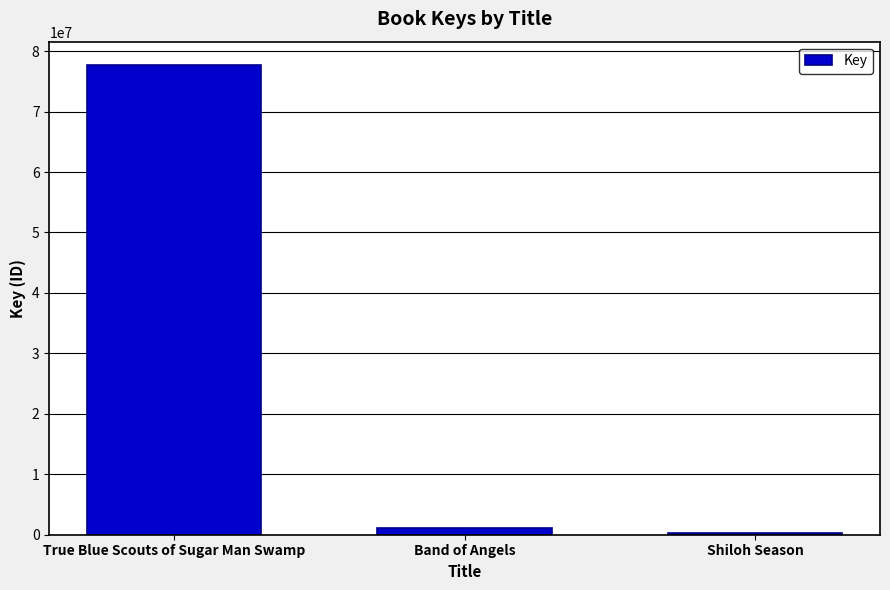

Rank the categories by value from highest to lowest.

True Blue Scouts of Sugar Man Swamp, Band of Angels, Shiloh Season